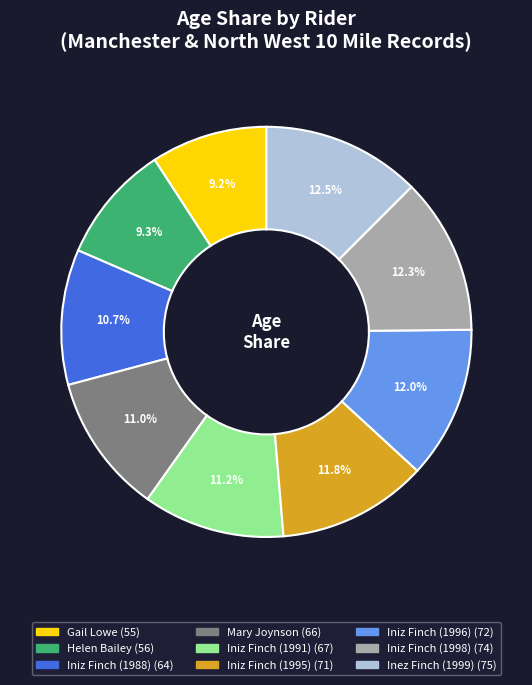

What percentage do Inez Finch (1999) and Mary Joynson together represent?

23.5%